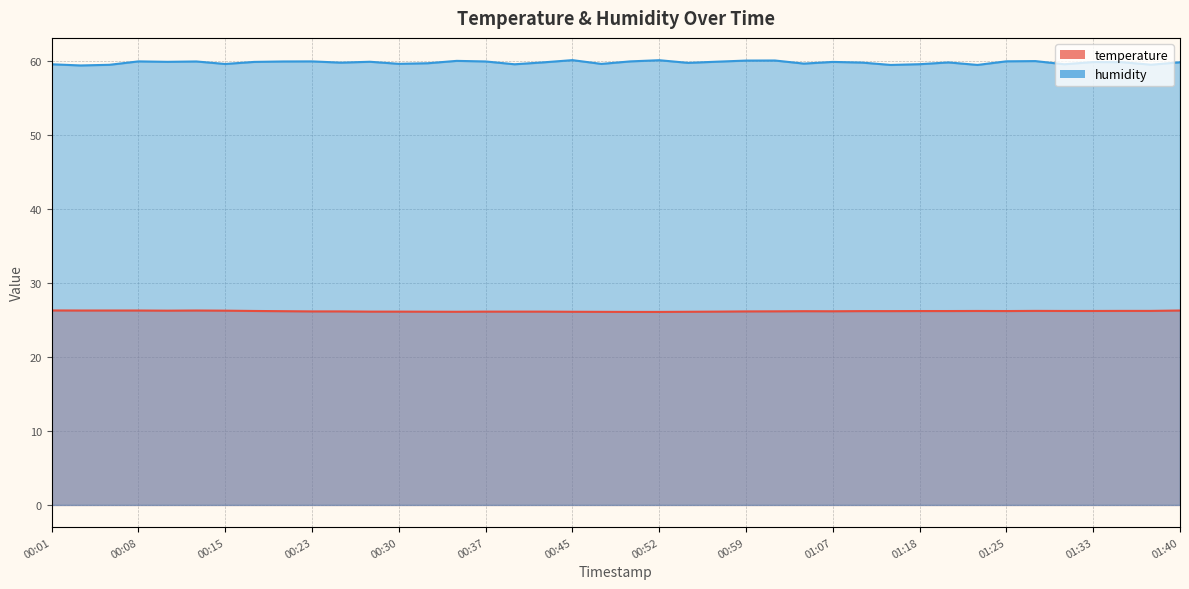

Does the chart display data point markers on the line(s)?

No